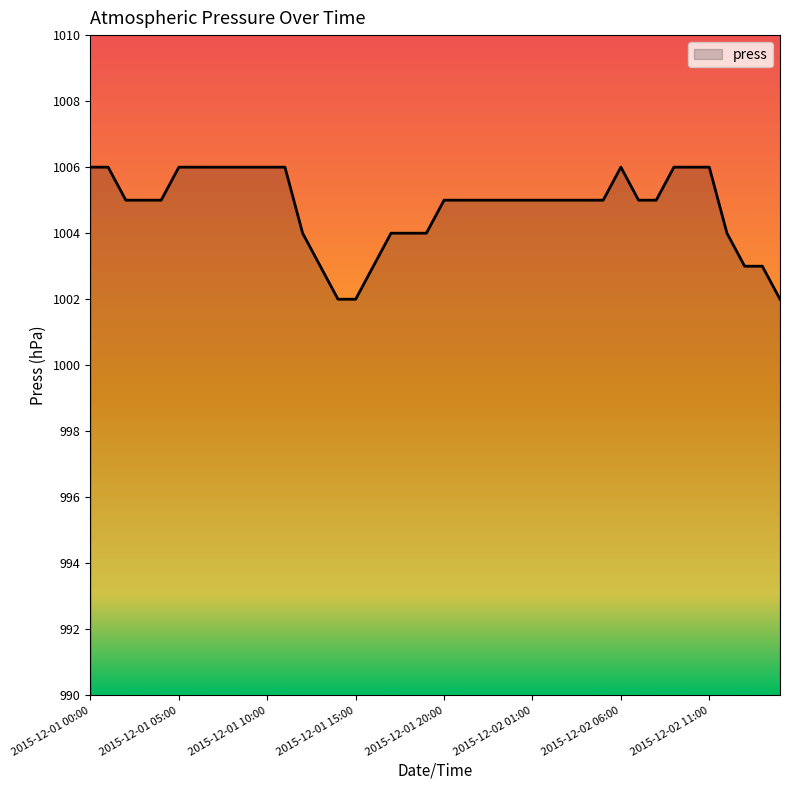

What is the minimum value shown in the chart?

1002